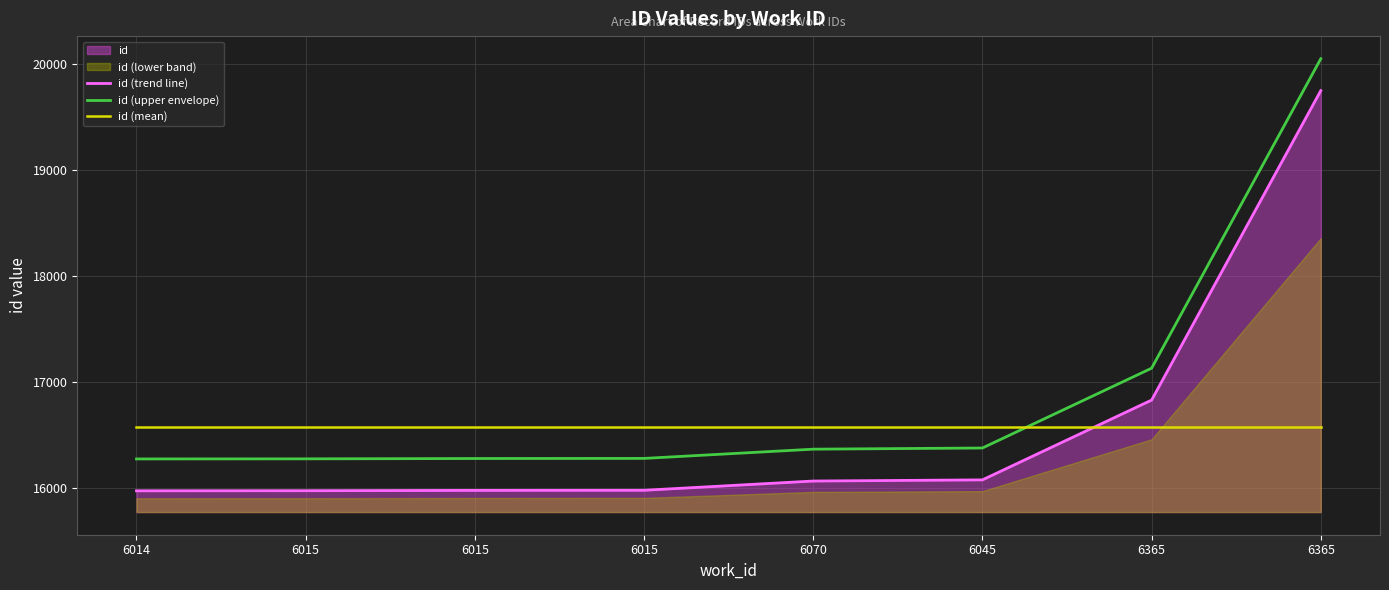

Which series has the largest total across all categories?

id (upper envelope)